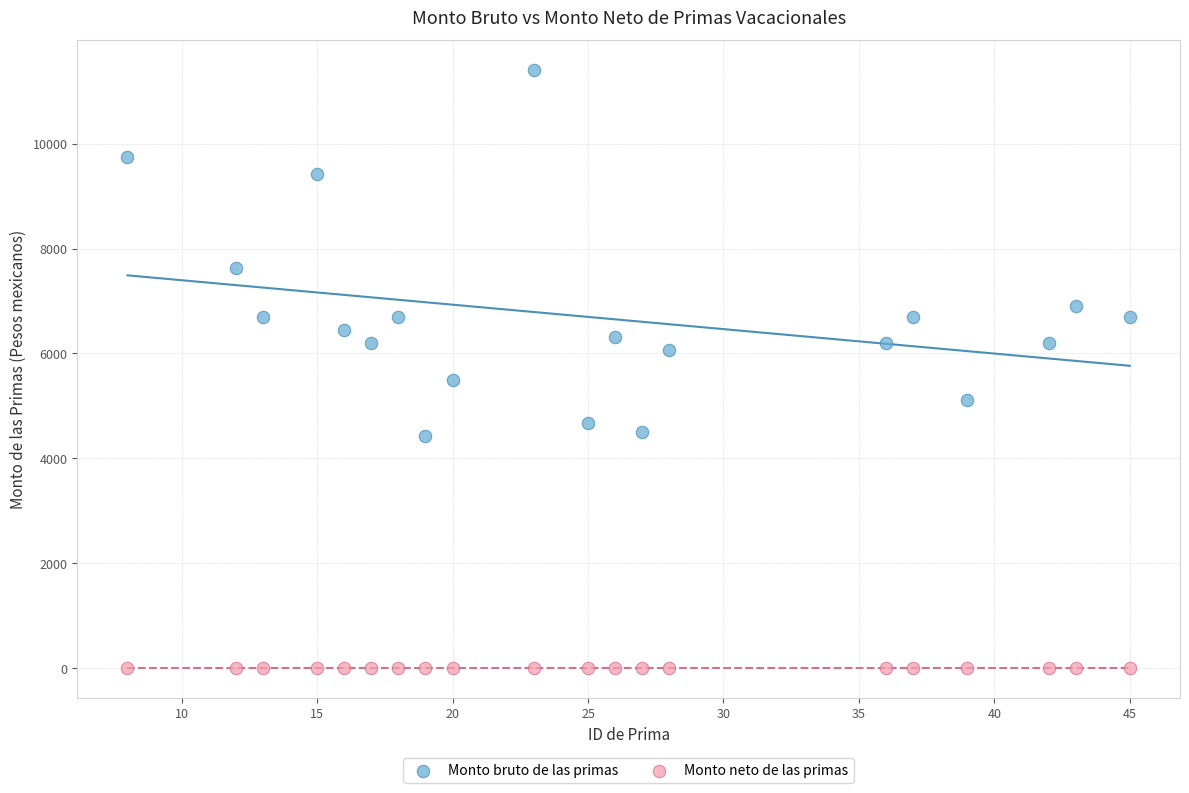

What are all the series names shown in the legend?

Monto bruto de las primas, Monto neto de las primas